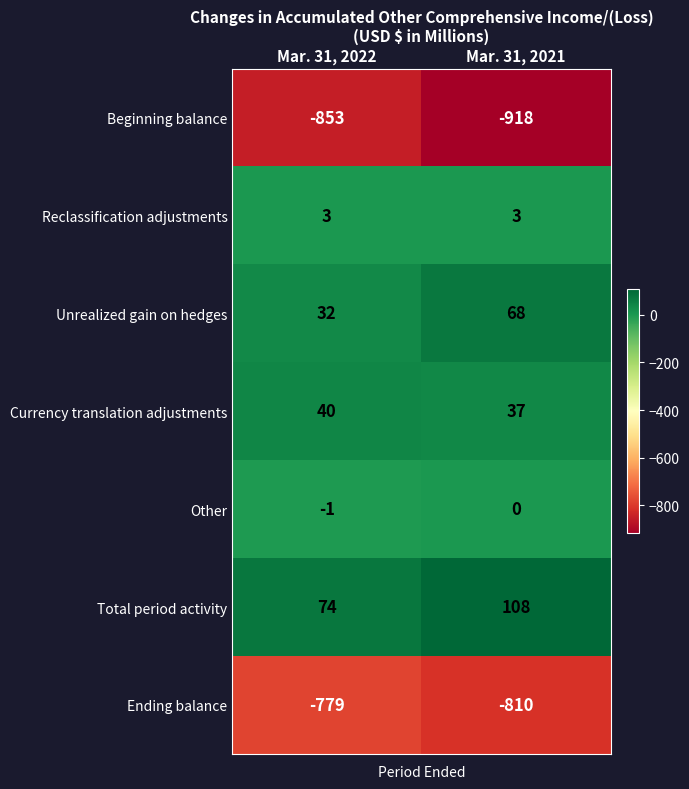

How many values in the Unrealized gain on hedges series are below 68?

1